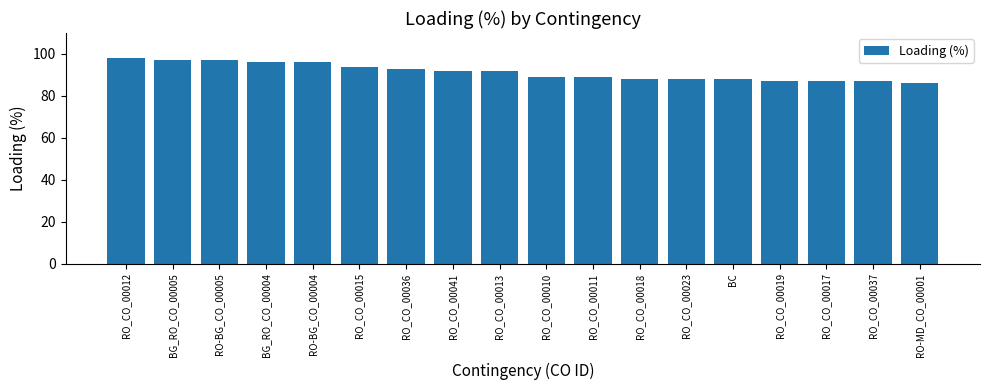

What is the change in value from BG_RO_CO_00004 to RO_CO_00013?

-4